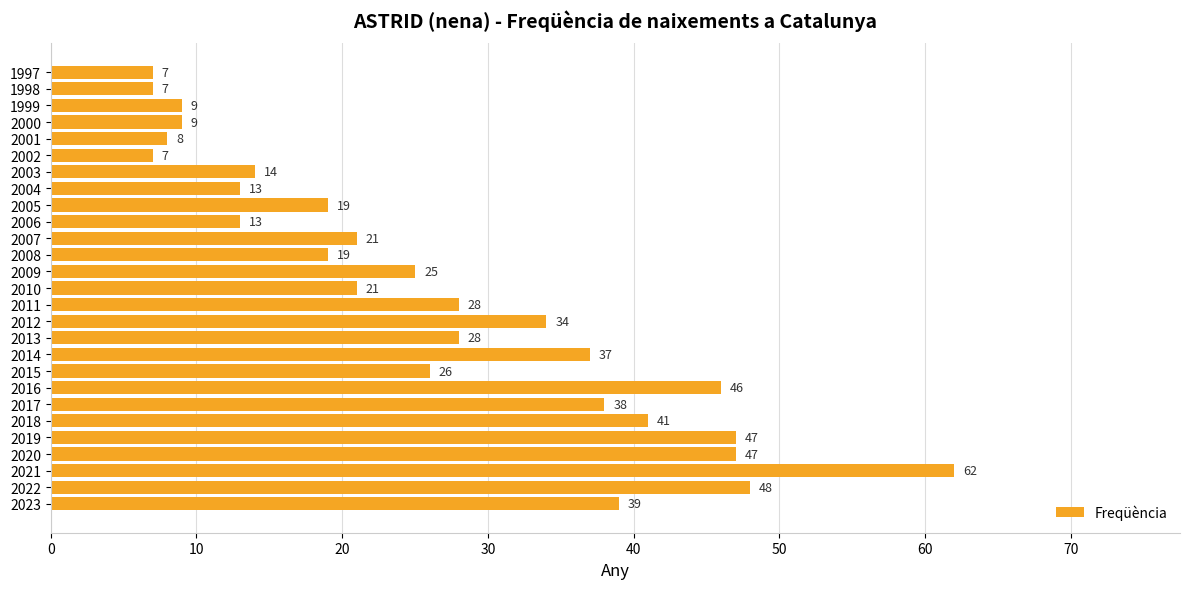

Which label corresponds to the largest value in the chart?

2021